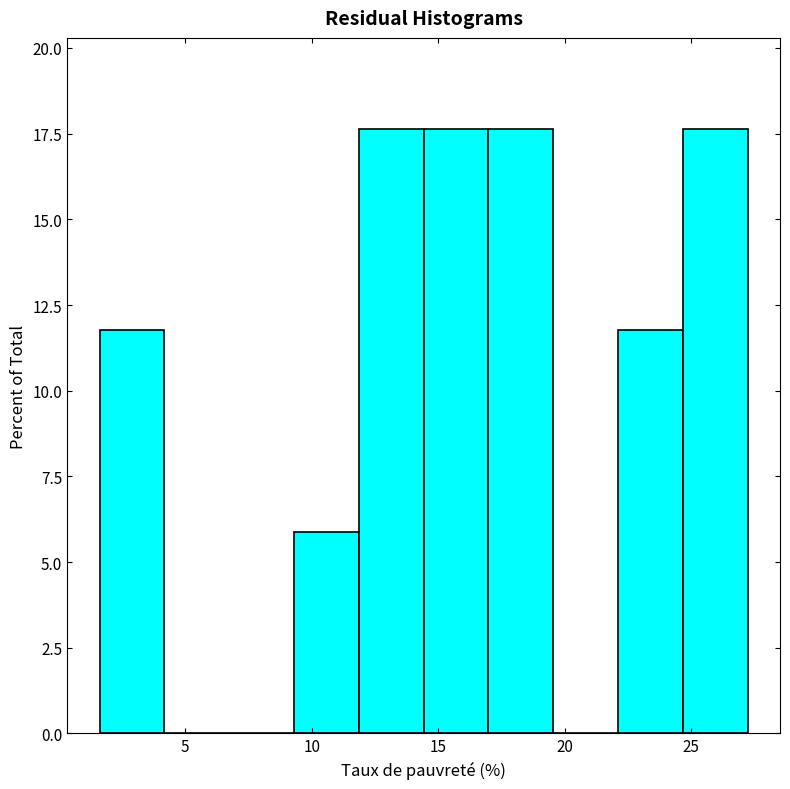

What is the height of the bar covering 17.0 to 19.5 on the x-axis? Neither the bar edges nor the heights are printed on the chart, so give them approximately, as read against the axes.

17.5